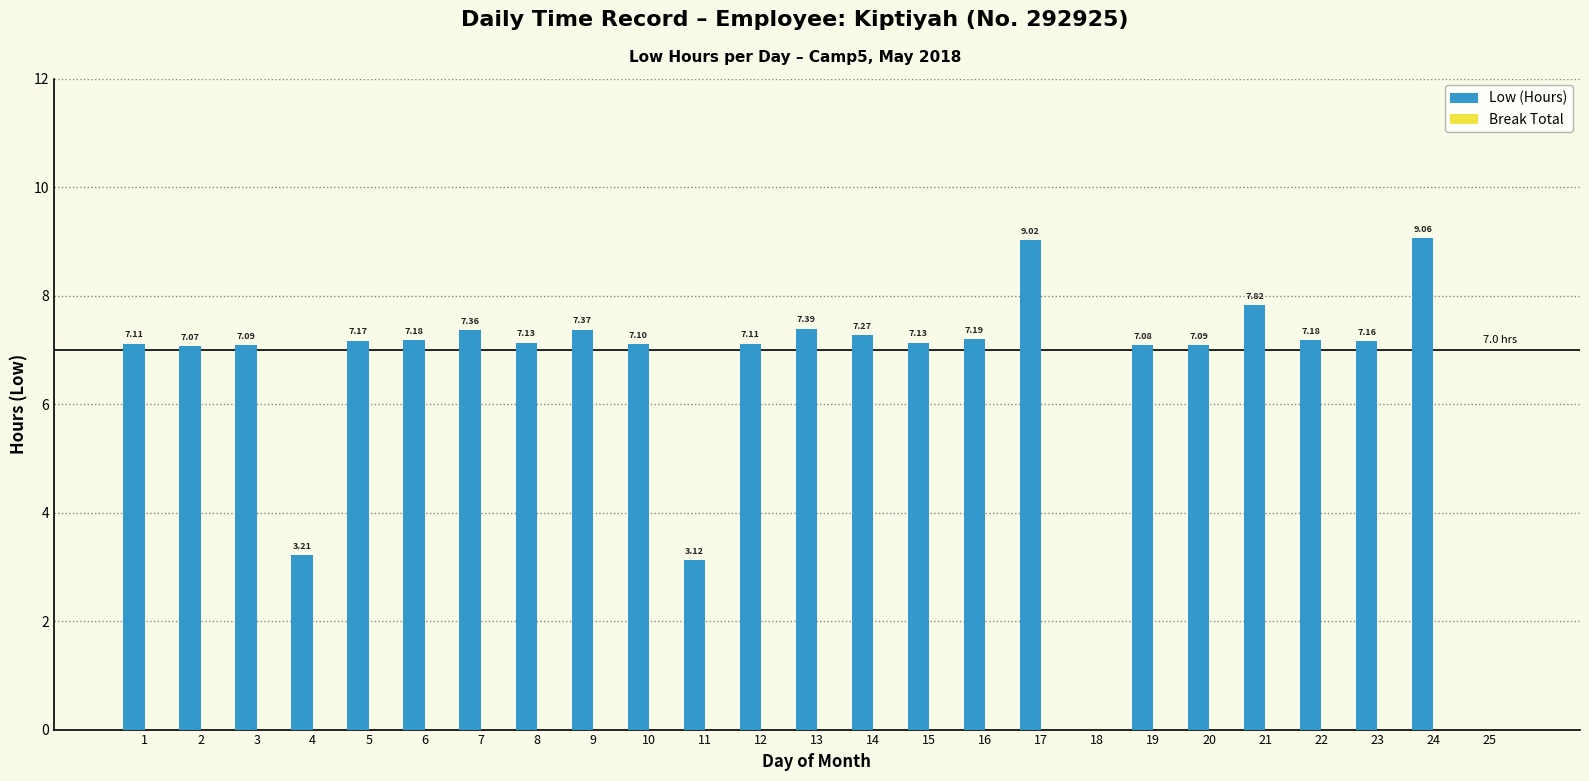

What is the ratio of the value at 20 to the value at 21?

0.9